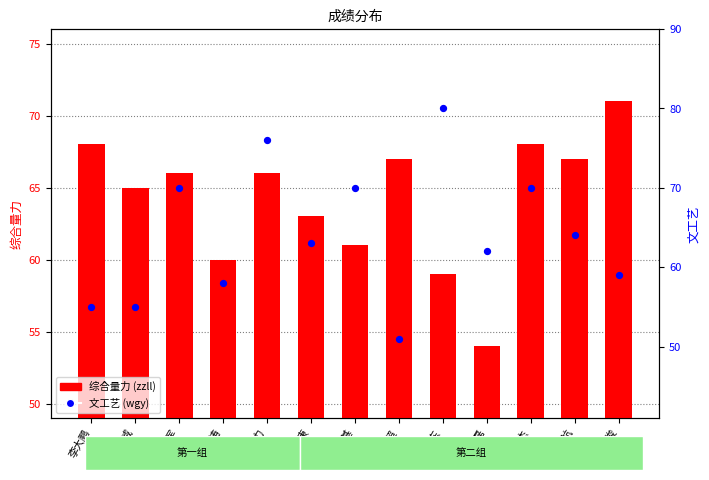

What are all the series names shown in the legend?

综合量力, 文工艺